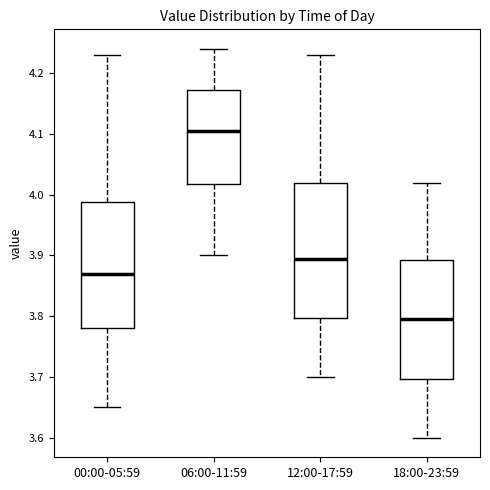

Reading left to right, read every box against the y-axis: the position of its median line, the range the box covers, and the ends of its whiskers. The values are not printed on the chart, so give them approximately, as read against the axis.

00:00-05:59: median 3.87, box 3.78 to 3.99, whiskers 3.65 to 4.23
06:00-11:59: median 4.11, box 4.02 to 4.17, whiskers 3.90 to 4.24
12:00-17:59: median 3.90, box 3.80 to 4.02, whiskers 3.70 to 4.23
18:00-23:59: median 3.80, box 3.70 to 3.89, whiskers 3.60 to 4.02